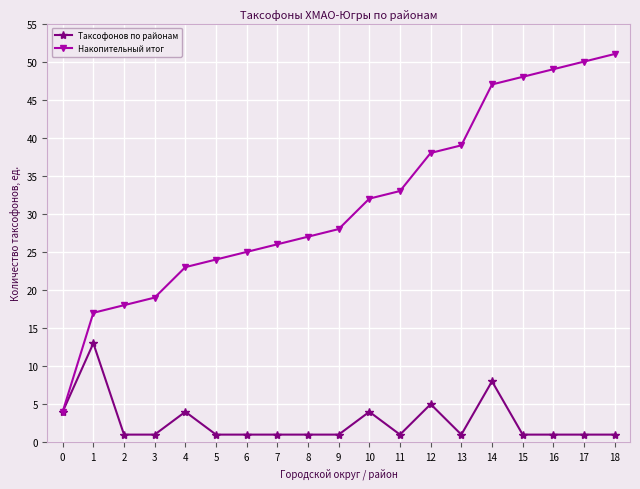

What is the difference between the Накопительный итог values at 10 and 15?

16